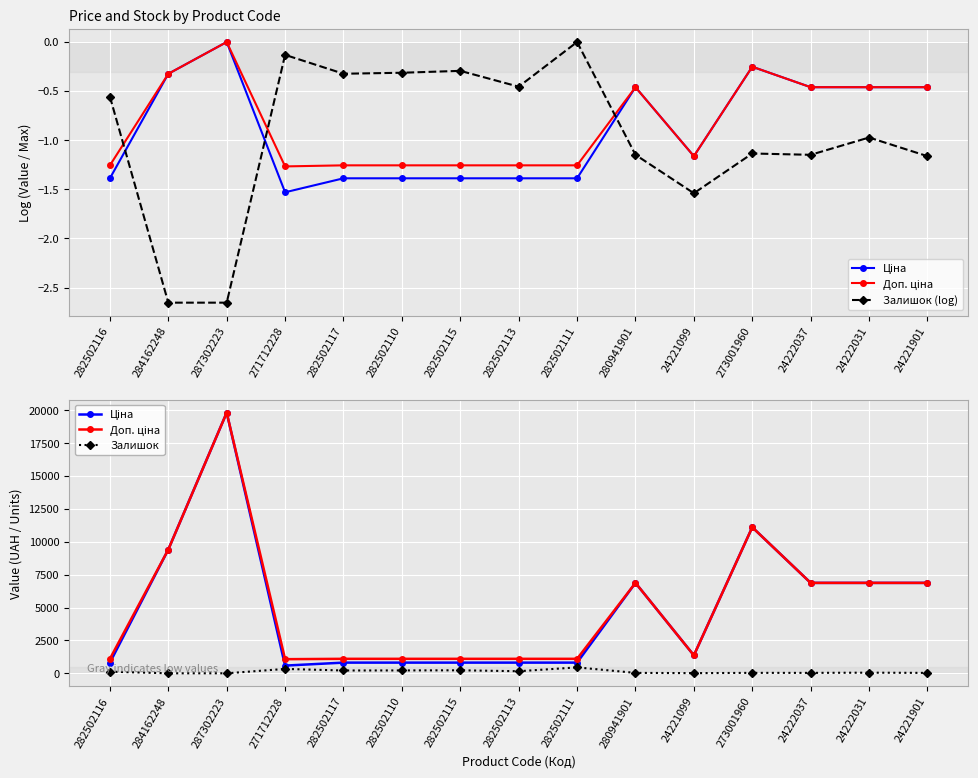

Which series has the largest range (max minus min)?

Ціна